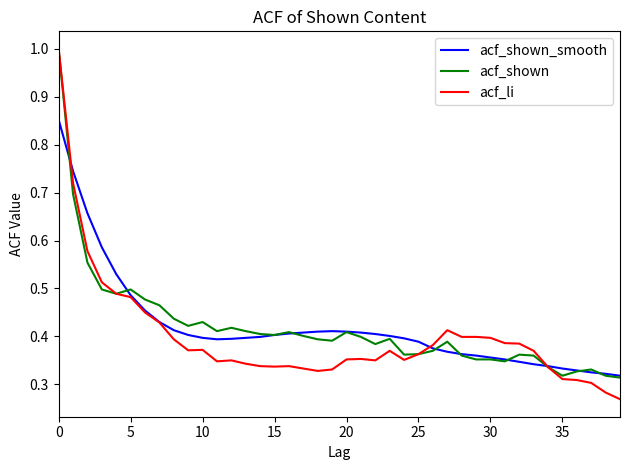

What is the highest value of the acf_shown series?

1.0